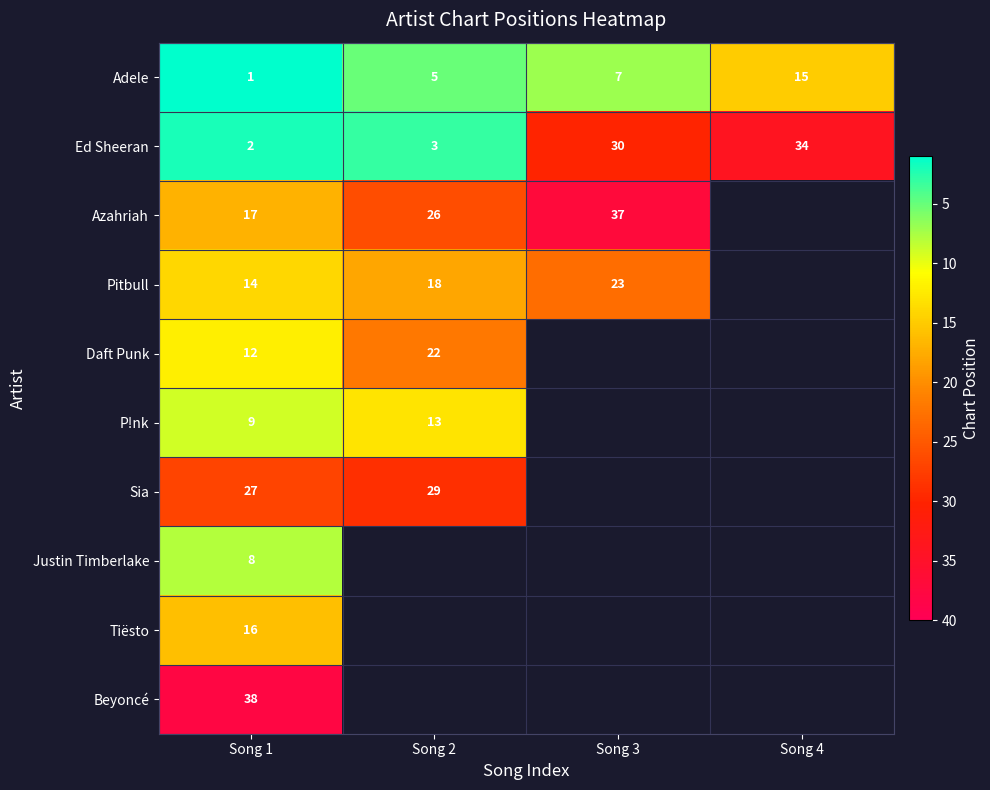

Which label corresponds to the smallest value in the chart?

Song 1